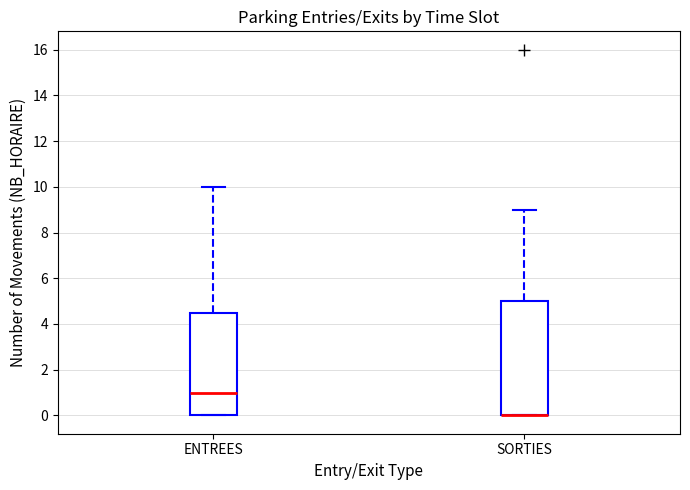

Where does the upper whisker of the box for ENTREES end on the y-axis? The values are not printed on the chart, so give them approximately, as read against the axis.

10.0